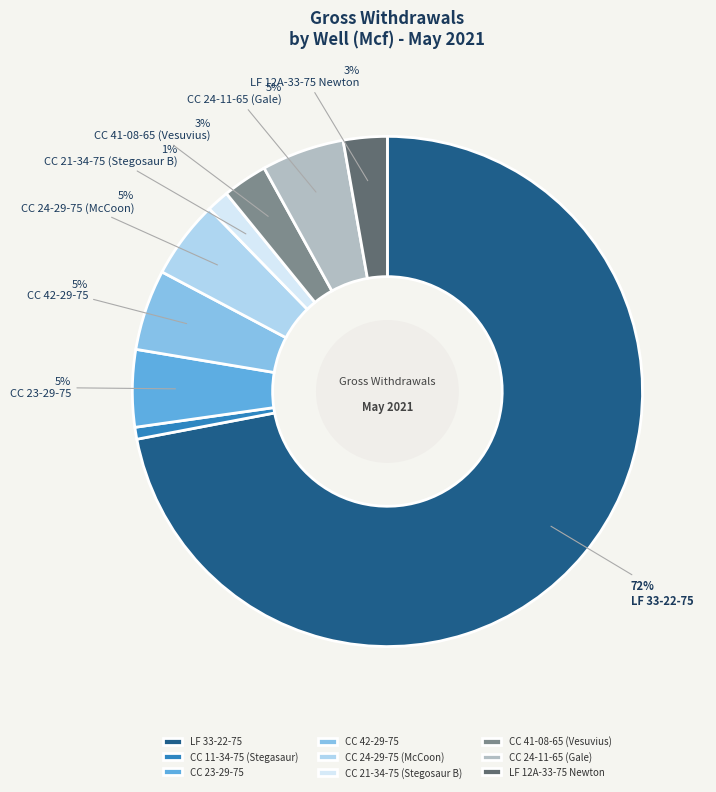

How many slices are in this pie chart?

9